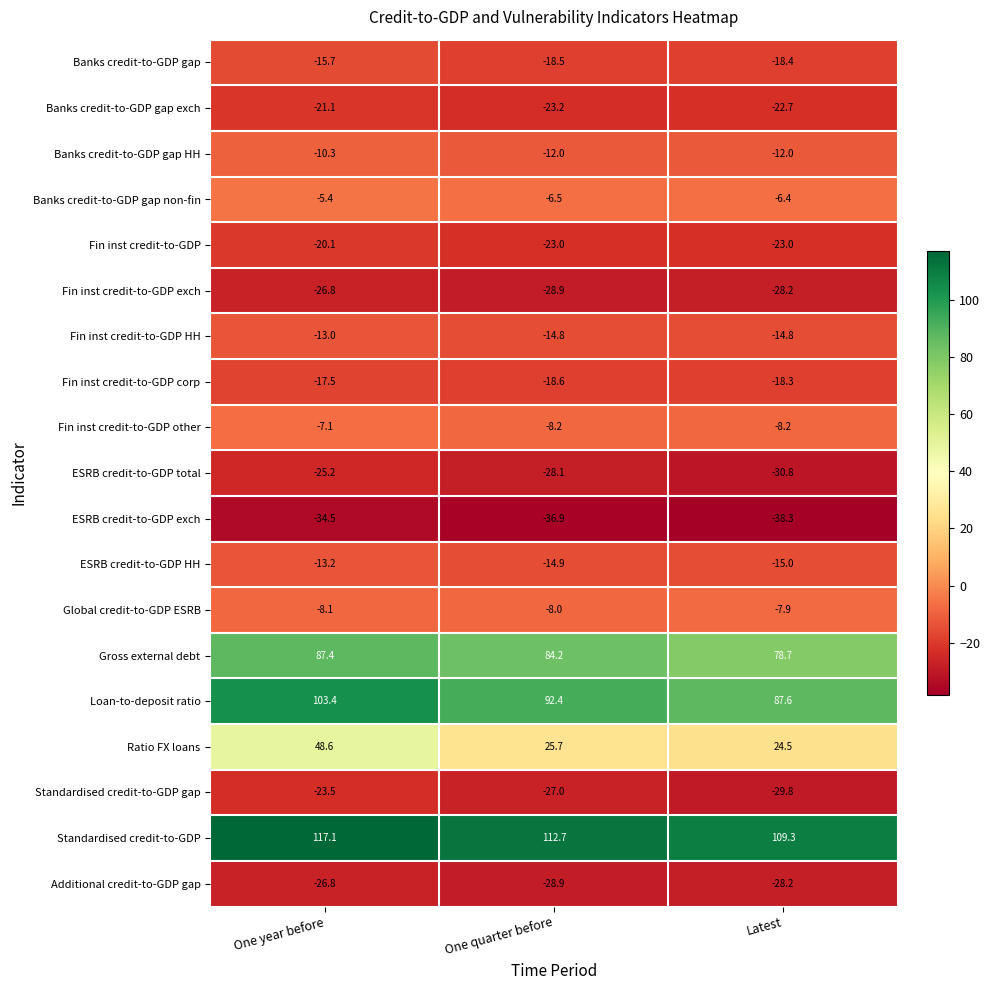

At which category does the chart reach its peak across all series?

One year before